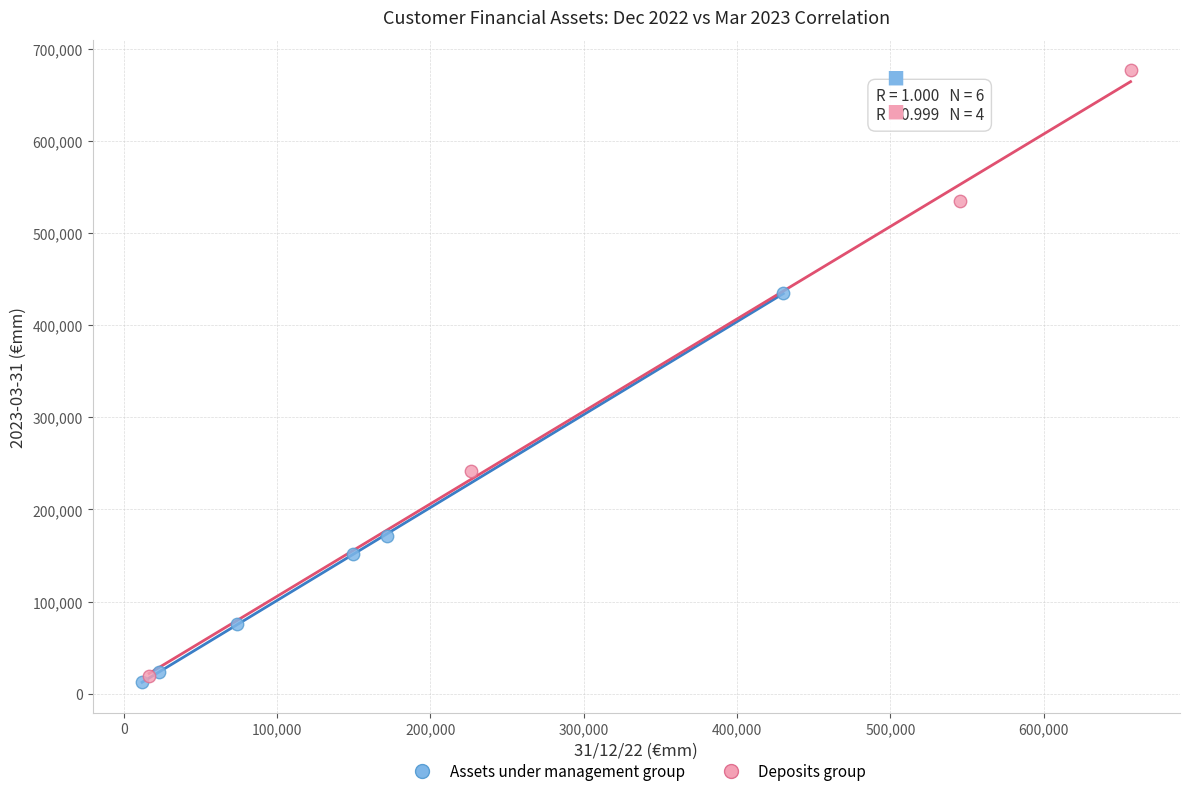

What are all the series names shown in the legend?

Assets under management group, Deposits group